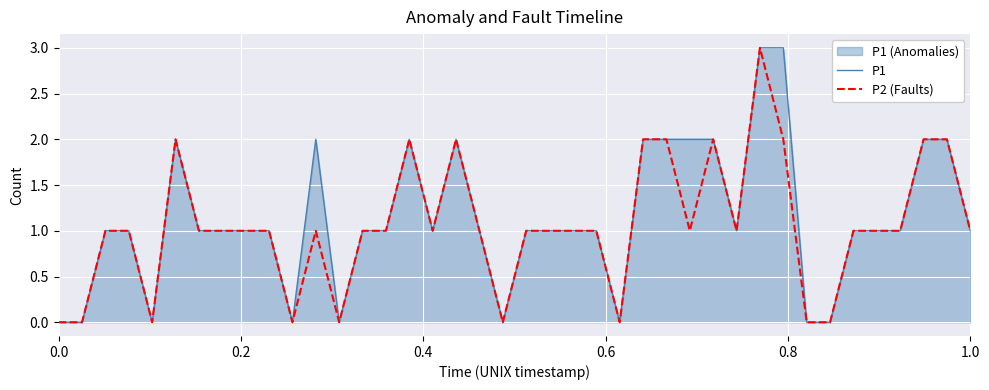

How many interior local peaks does the P1 series have?

4